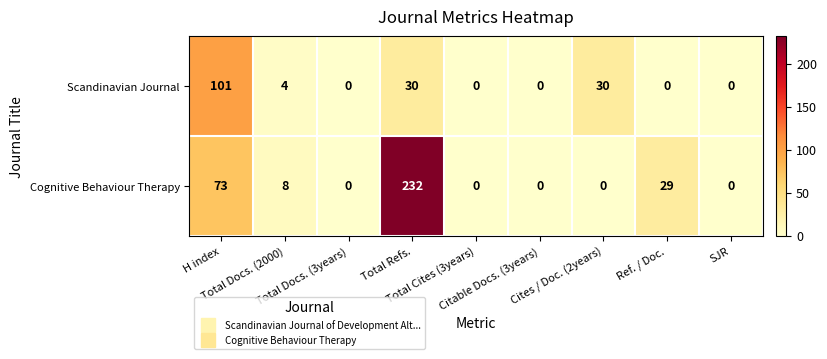

How many data points in Scandinavian Journal are above 0?

4